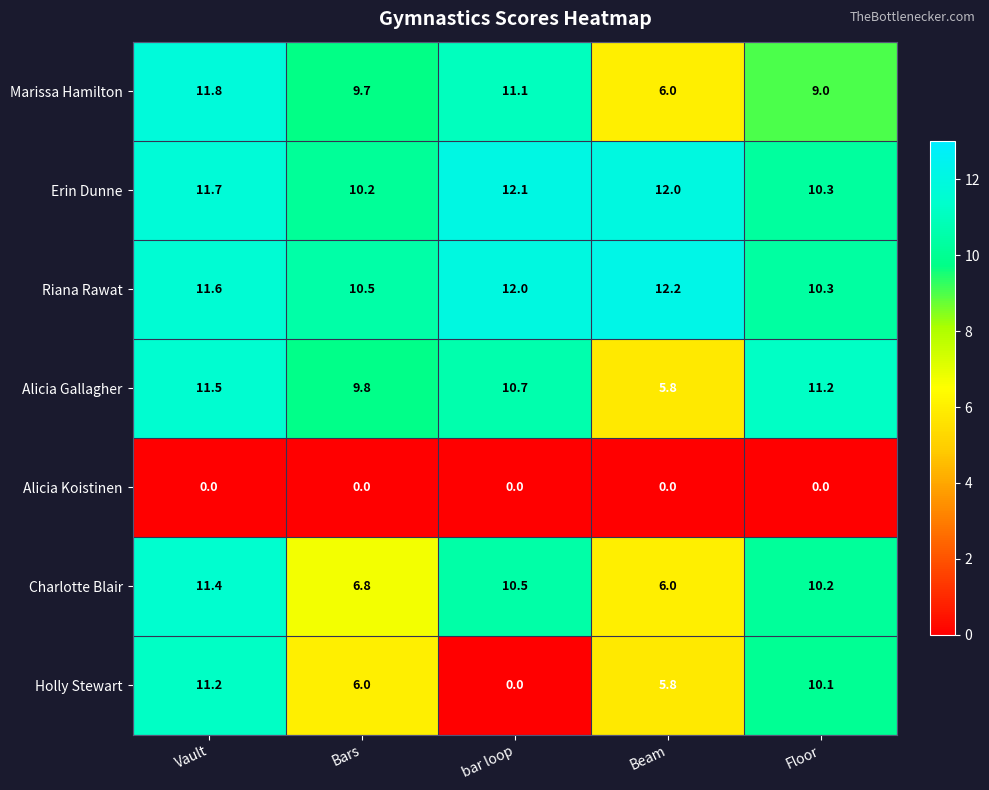

What is the spread (max minus min) of values at Floor?

11.2